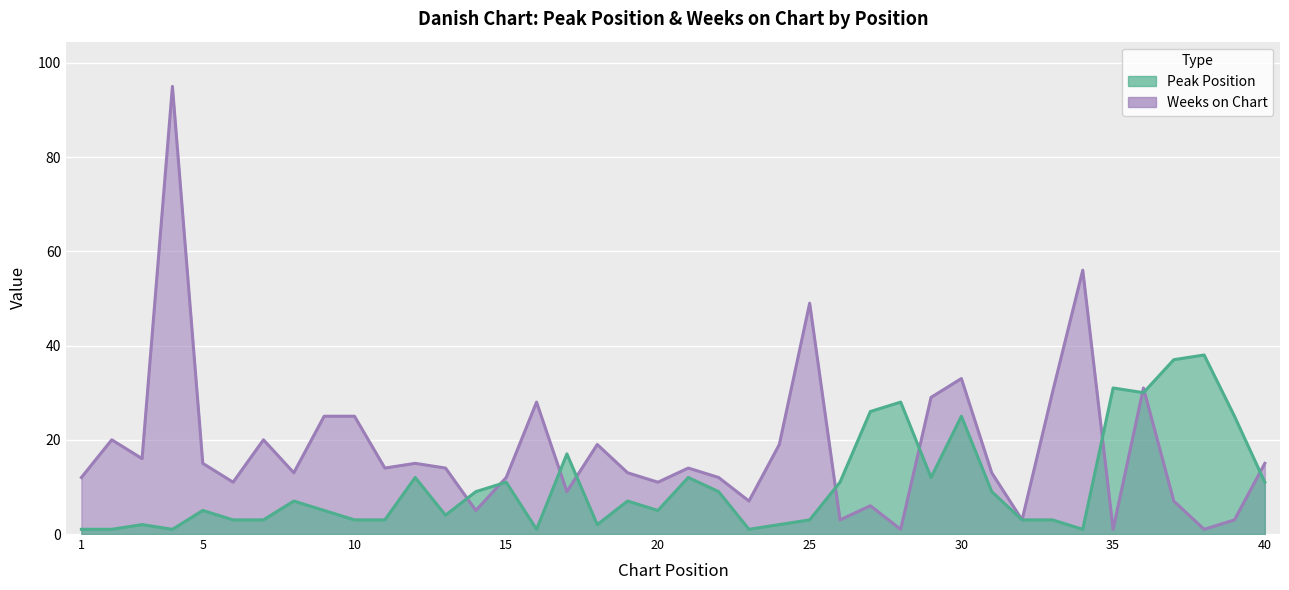

Reading left to right, extract all data points from this chart.

Peak Position: 1=1	2=1	3=2	4=1	5=5	6=3	7=3	8=7	9=5	10=3	11=3	12=12	13=4	14=9	15=11	16=1	17=17	18=2	19=7	20=5	21=12	22=9	23=1	24=2	25=3	26=11	27=26	28=28	29=12	30=25	31=9	32=3	33=3	34=1	35=31	36=30	37=37	38=38	39=25	40=11
Weeks on Chart: 1=12	2=20	3=16	4=95	5=15	6=11	7=20	8=13	9=25	10=25	11=14	12=15	13=14	14=5	15=12	16=28	17=9	18=19	19=13	20=11	21=14	22=12	23=7	24=19	25=49	26=3	27=6	28=1	29=29	30=33	31=13	32=3	33=30	34=56	35=1	36=31	37=7	38=1	39=3	40=15